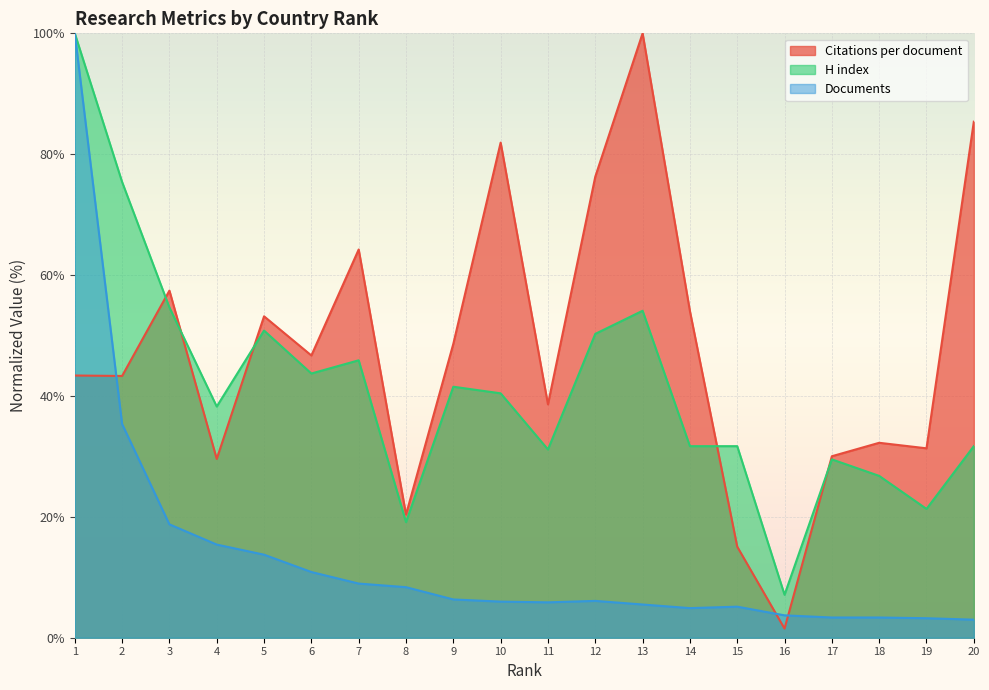

Reading left to right, what are all the values shown in this chart?

Citations per document: 1=43.4	2=43.3	3=57.4	4=29.6	5=53.2	6=46.7	7=64.2	8=20.4	9=48.6	10=81.9	11=38.6	12=76.3	13=100.0	14=54.0	15=15.1	16=1.5	17=30.0	18=32.3	19=31.3	20=85.4
H index: 1=100.0	2=75.4	3=54.6	4=38.3	5=50.8	6=43.7	7=45.9	8=19.1	9=41.5	10=40.4	11=31.1	12=50.3	13=54.1	14=31.7	15=31.7	16=7.1	17=29.5	18=26.8	19=21.3	20=31.7
Documents: 1=100.0	2=35.4	3=18.8	4=15.4	5=13.7	6=10.9	7=9.0	8=8.4	9=6.3	10=6.0	11=5.9	12=6.1	13=5.5	14=4.9	15=5.1	16=3.7	17=3.3	18=3.3	19=3.2	20=3.0